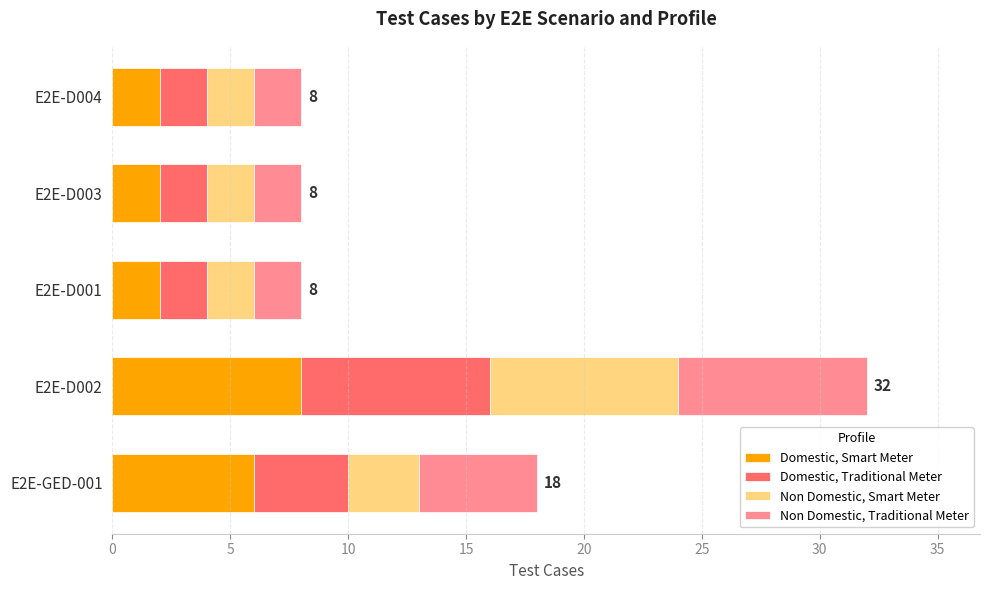

At which category is the sum across all series the highest?

E2E-D002